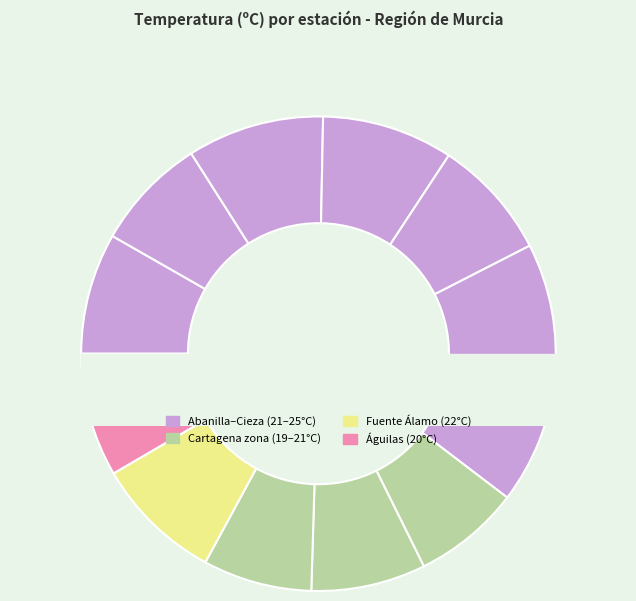

How many segments does this pie chart have?

12